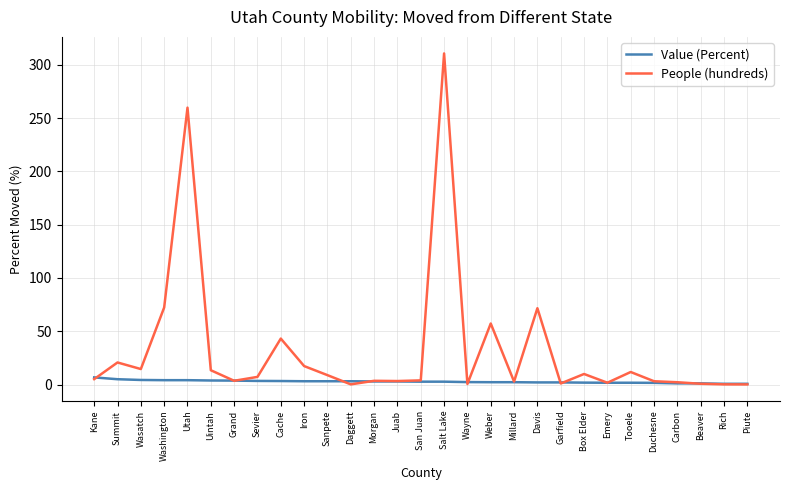

What position from the right is Grand?

23